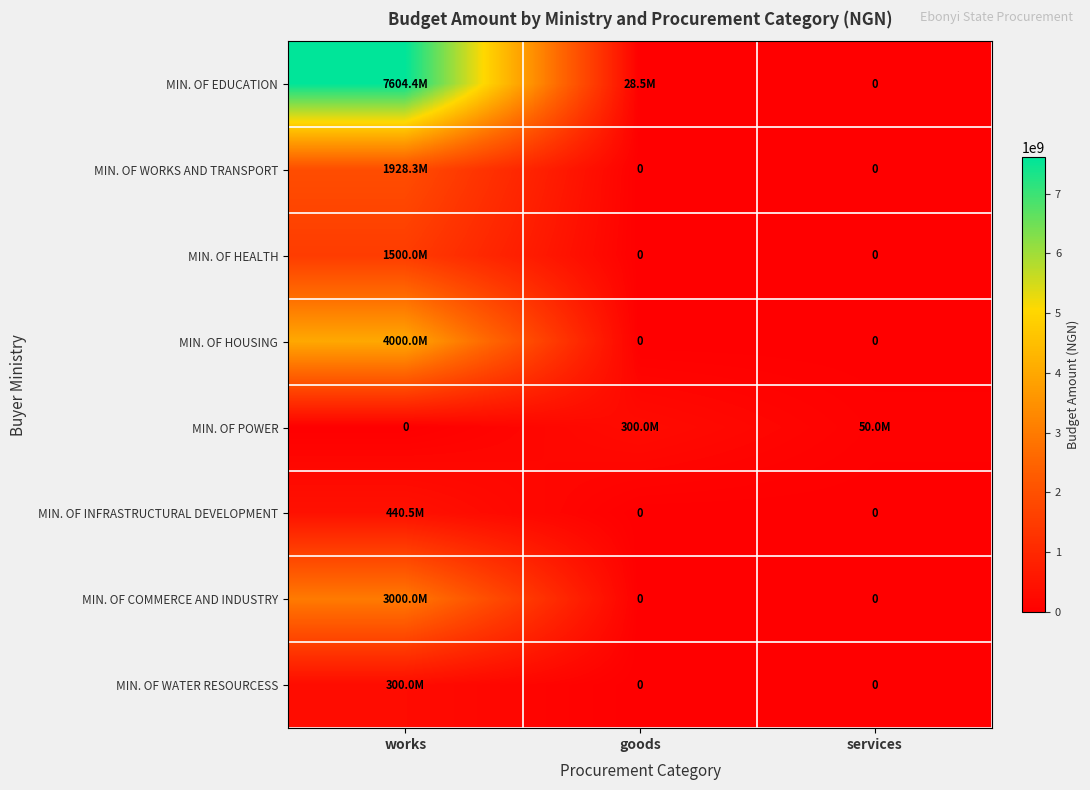

At which category is the sum across all series the highest?

works